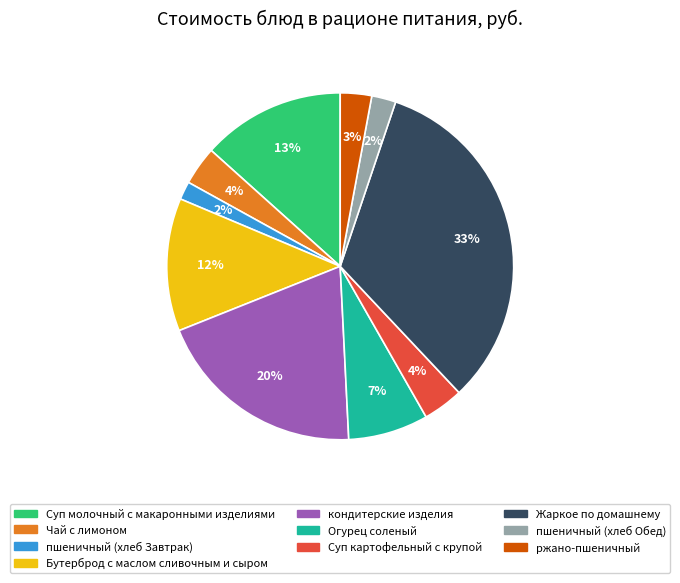

Do кондитерские изделия and Суп молочный с макаронными изделиями together represent more than half of the pie?

No